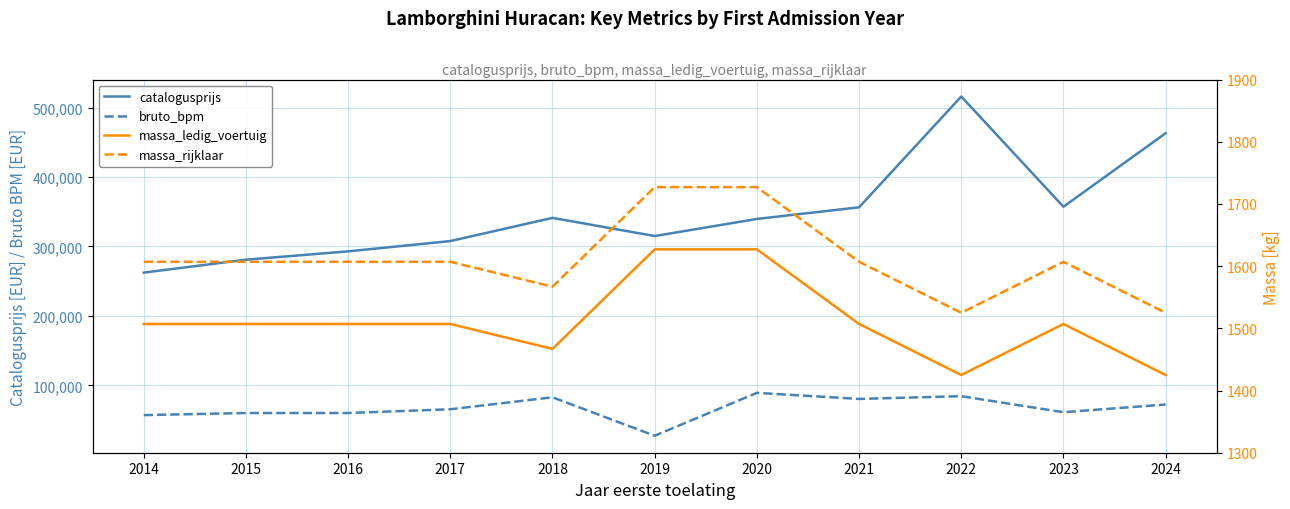

What is the value of the massa_ledig_voertuig point at the 3rd from the left?

1507